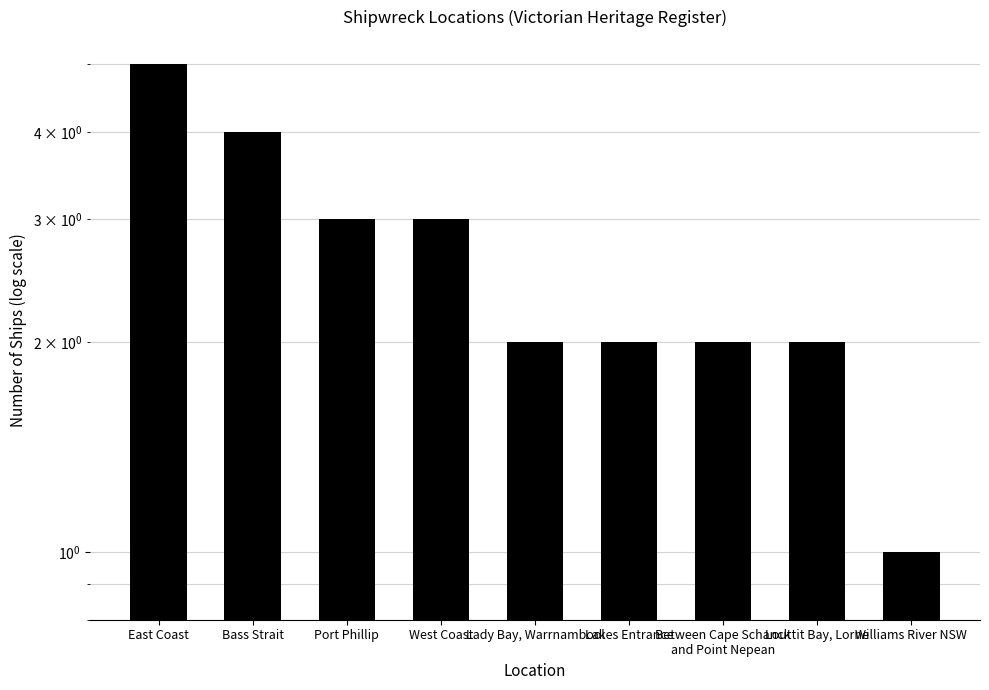

Reading right to left, extract all data points from this chart.

Williams River NSW=1	Louttit Bay, Lorne=2	Between Cape Schanck
and Point Nepean=2	Lakes Entrance=2	Lady Bay, Warrnambool=2	West Coast=3	Port Phillip=3	Bass Strait=4	East Coast=5